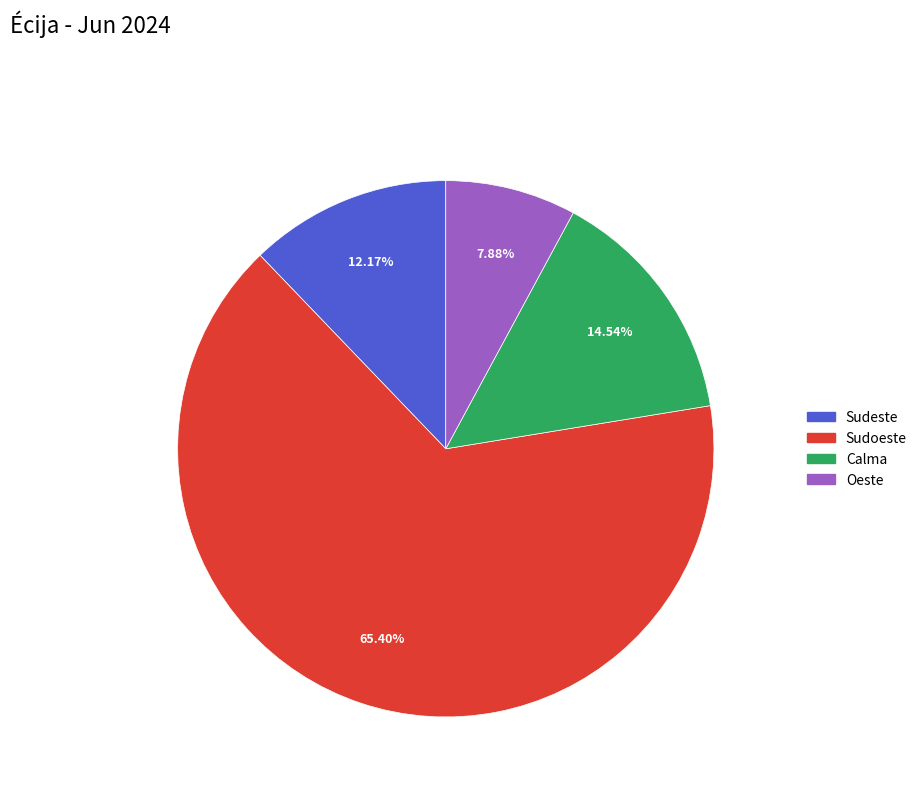

Does any single category account for the majority?

Yes